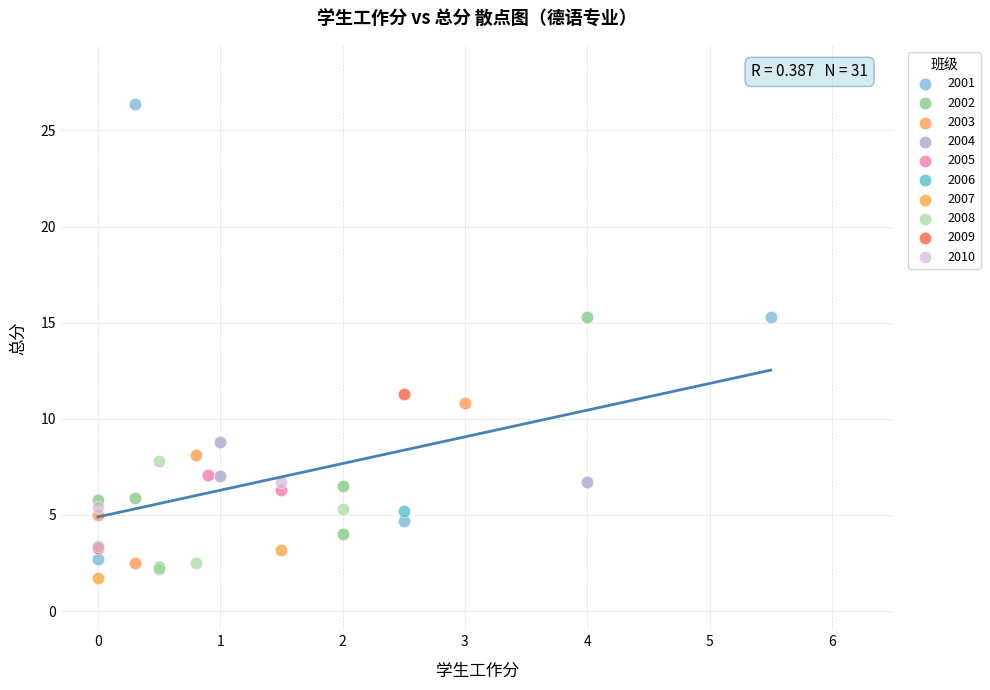

Which series contains the highest Y value?

2001